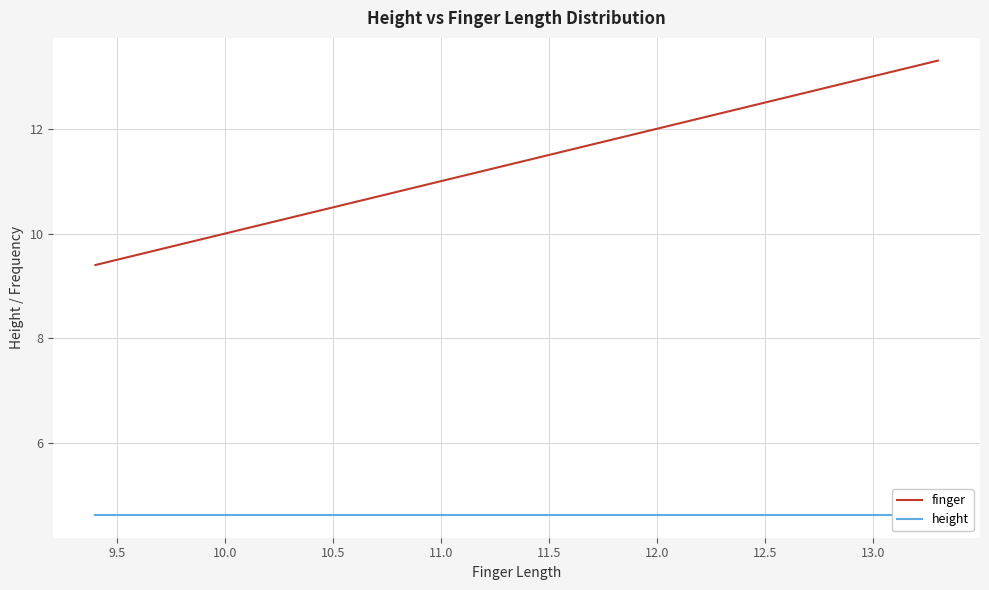

Reading left to right, list all the values displayed in this chart.

finger: 9.4	9.5	9.6	9.7	9.8	9.9	10.0	10.1	10.2	10.3	10.4	10.5	10.6	10.7	10.8	10.9	11.0	11.1	11.2	11.3	11.4	11.5	11.6	11.7	11.8	11.9	12.0	12.1	12.2	12.3	12.4	12.5	12.6	12.7	12.8	12.9	13.0	13.1	13.2	13.3
height: 4.6	4.6	4.6	4.6	4.6	4.6	4.6	4.6	4.6	4.6	4.6	4.6	4.6	4.6	4.6	4.6	4.6	4.6	4.6	4.6	4.6	4.6	4.6	4.6	4.6	4.6	4.6	4.6	4.6	4.6	4.6	4.6	4.6	4.6	4.6	4.6	4.6	4.6	4.6	4.6